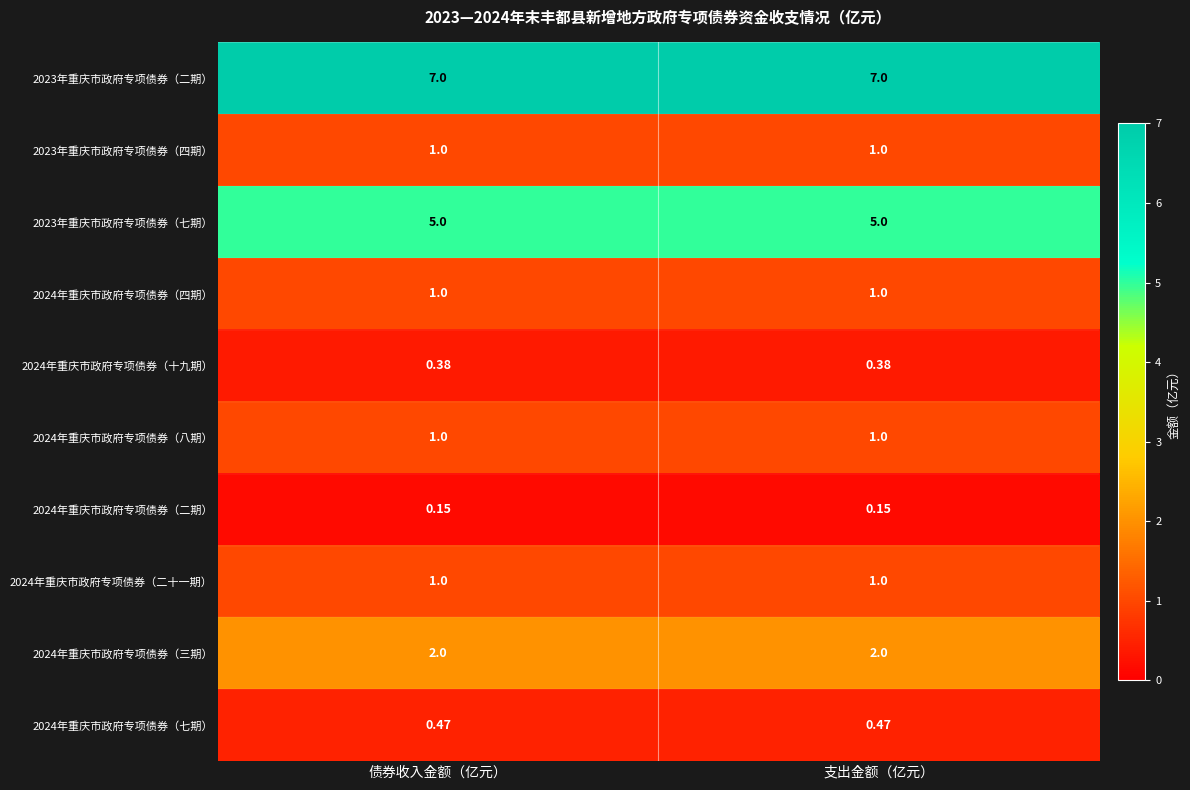

What is the greatest value displayed?

7.0